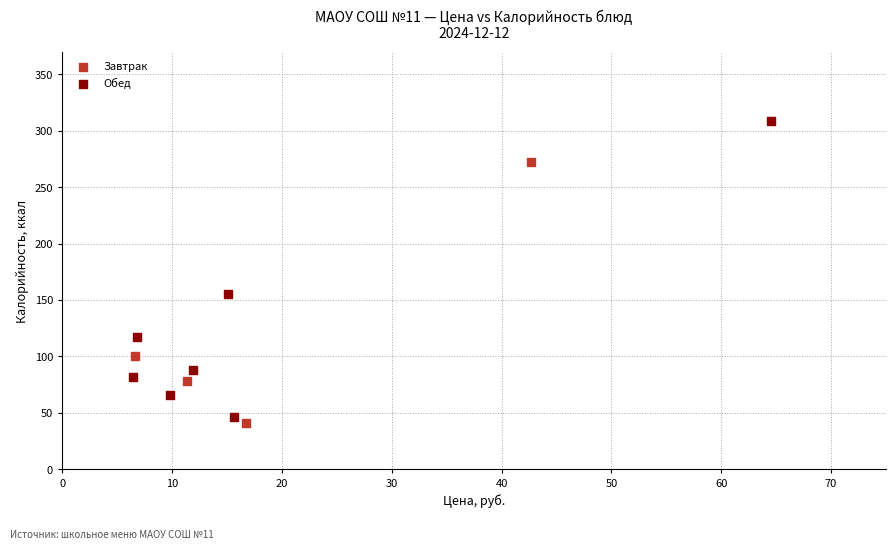

Which series has the largest Y range (max minus min)?

Обед